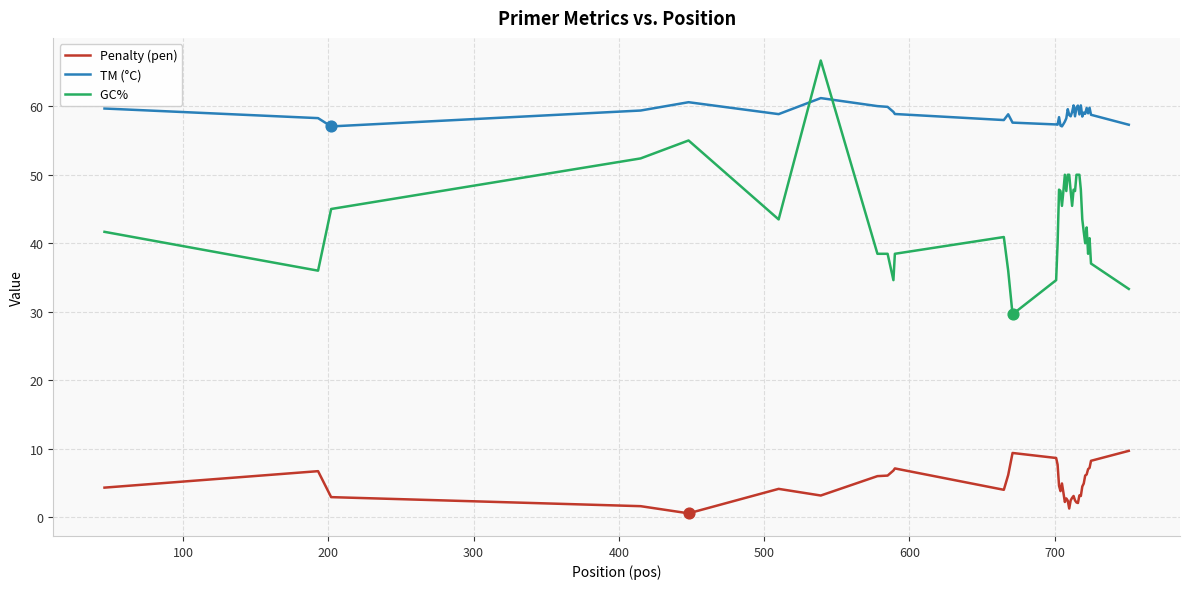

What is the maximum value shown in the chart?

66.7